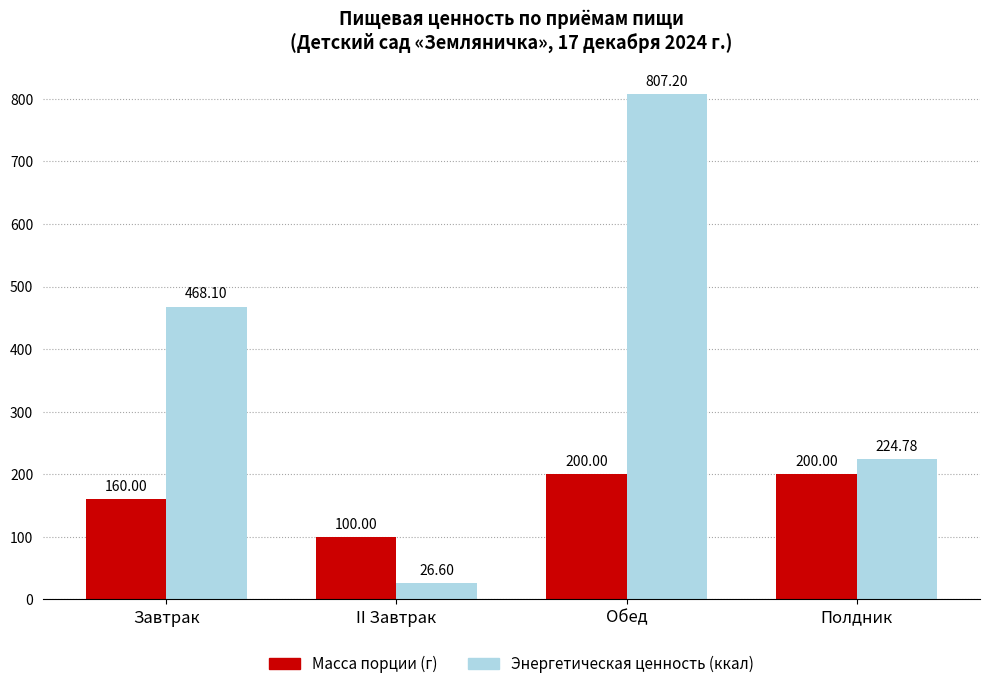

What are all the series names shown in the legend?

Масса порции (г), Энергетическая ценность (ккал)